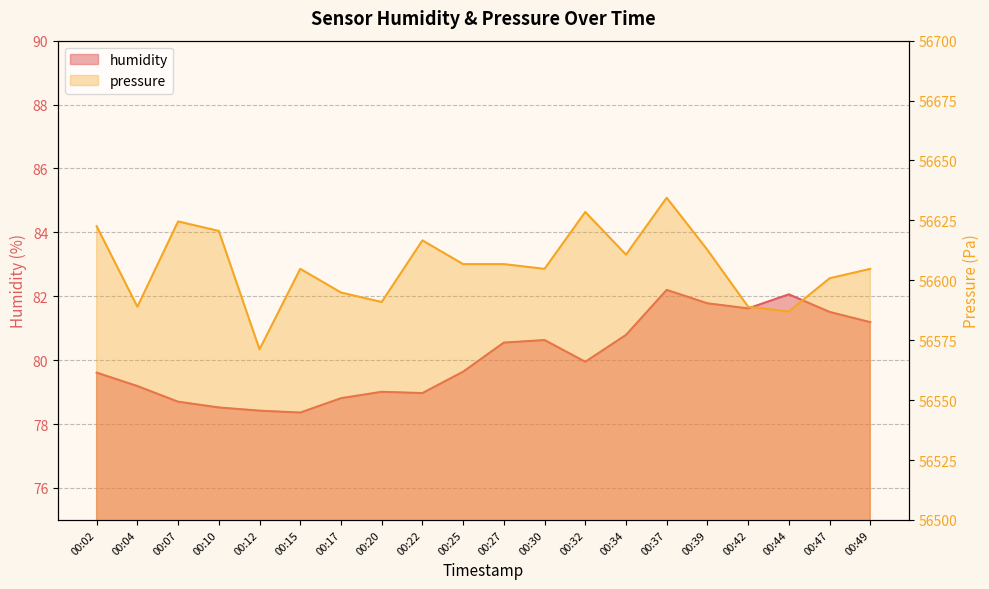

Does the chart have visible grid lines?

Yes